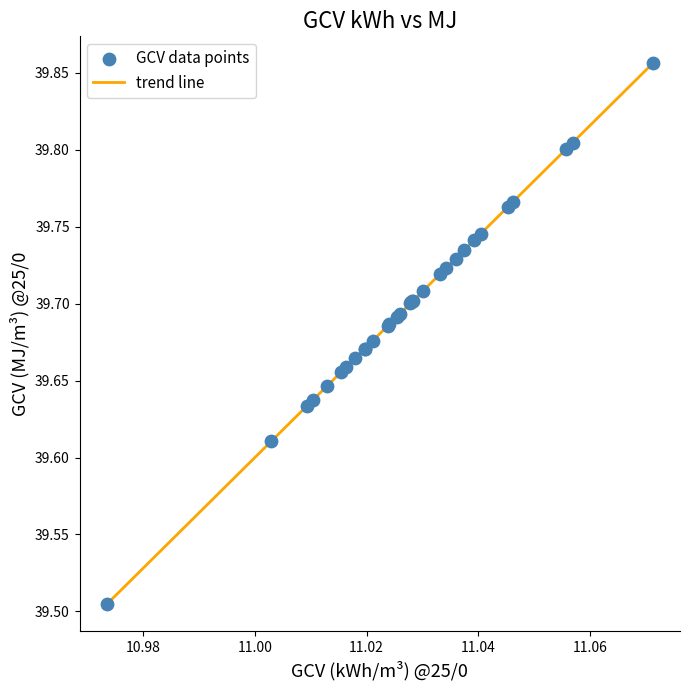

What is the difference between the maximum and minimum values?

0.4